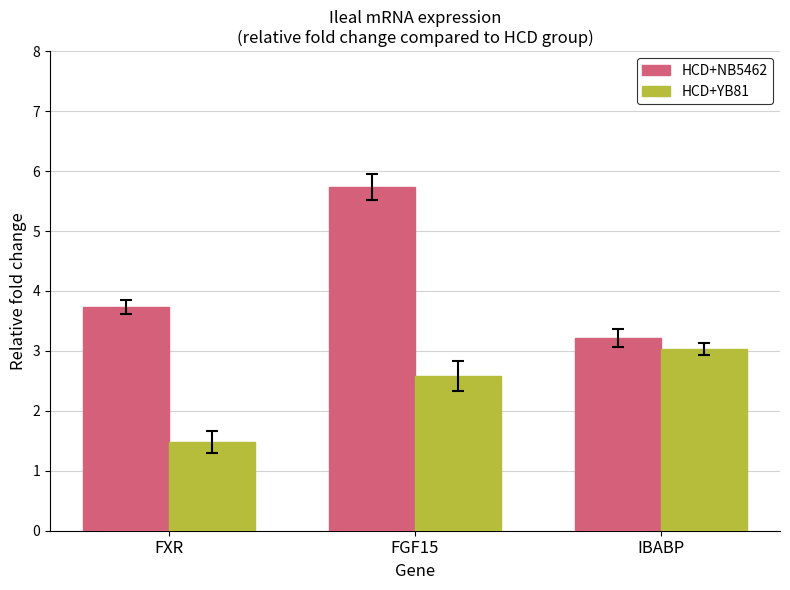

What is the sum of all HCD+YB81 values?

7.1